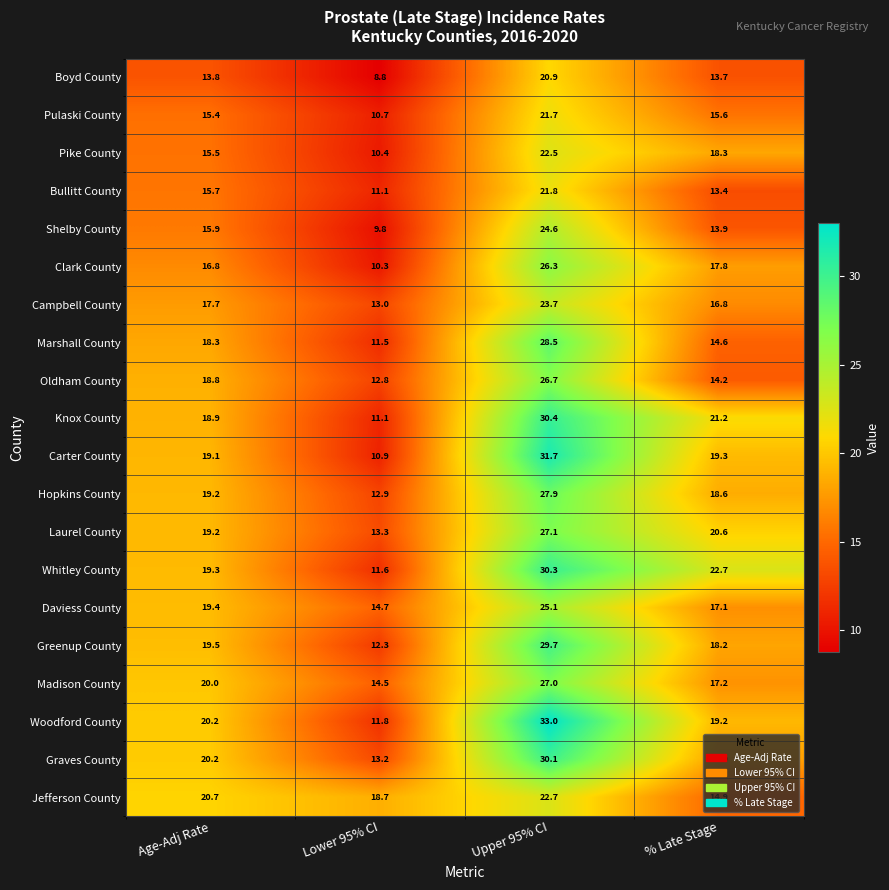

Which series has the largest total across all categories?

Woodford County